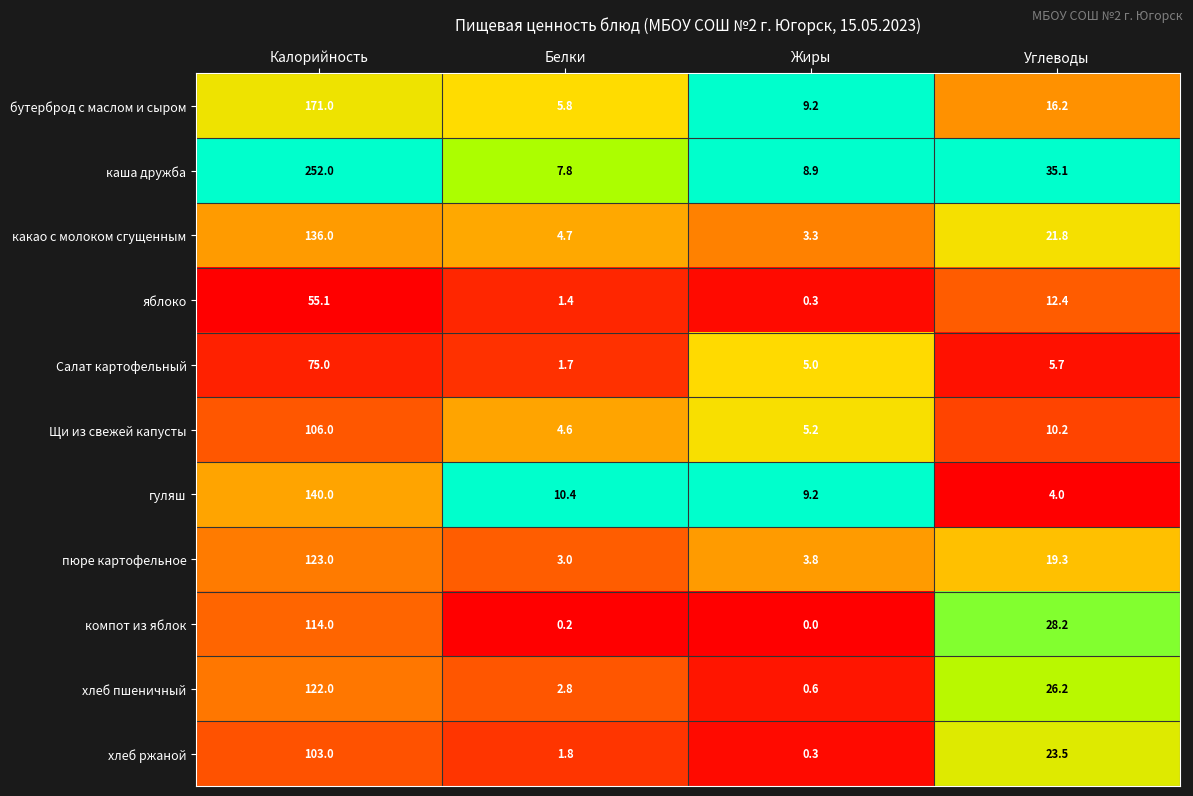

Which series changed the most between Калорийность and Углеводы?

каша дружба